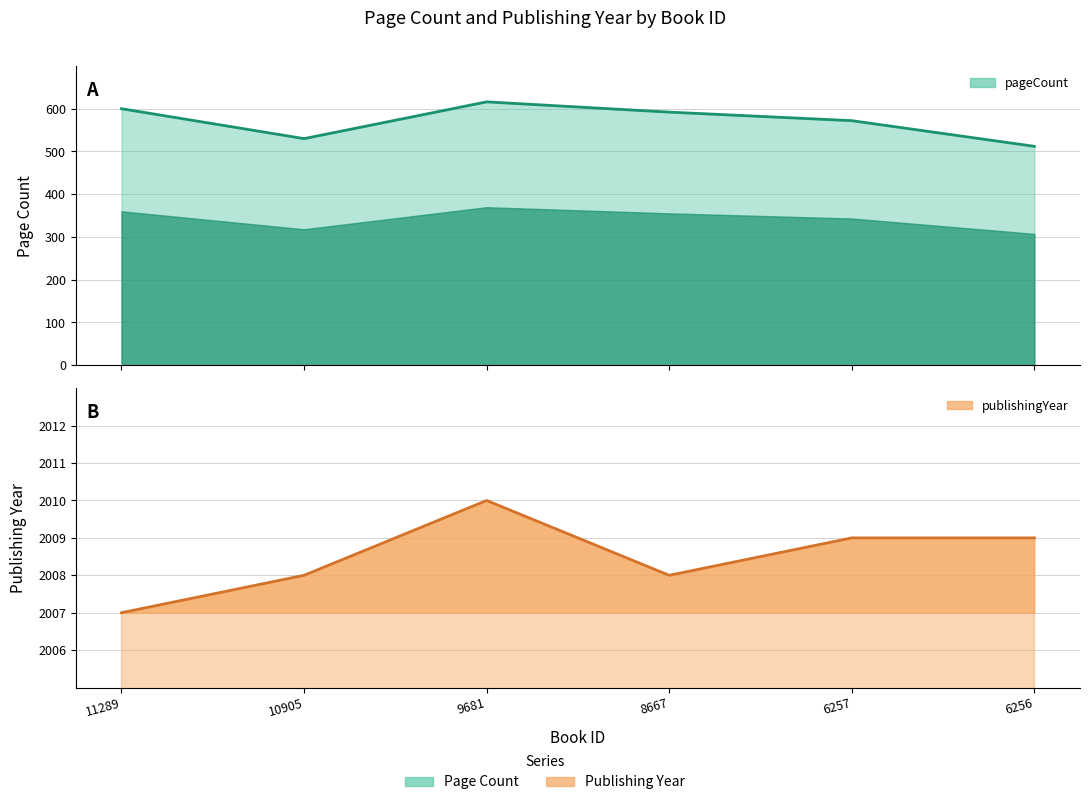

What are all the series names shown in the legend?

pageCount, publishingYear